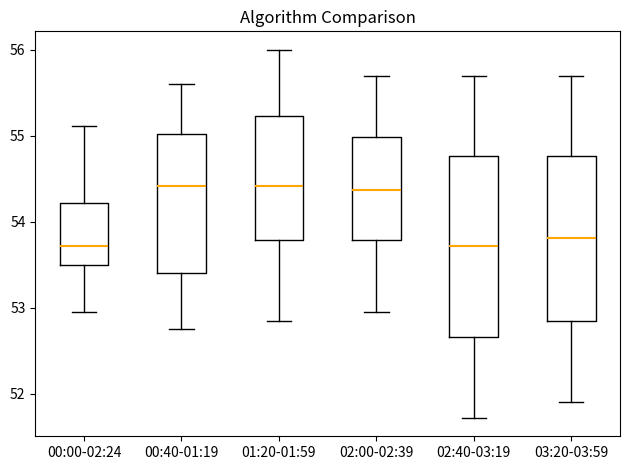

Reading left to right, transcribe this box plot: for each box, give where its median line is, the range the box spans, and where its two whiskers end, as read against the y-axis. The values are not printed on the chart, so give them approximately, as read against the axis.

00:00-02:24: median 53.7, box 53.5 to 54.2, whiskers 53.0 to 55.1
00:40-01:19: median 54.4, box 53.4 to 55.0, whiskers 52.8 to 55.6
01:20-01:59: median 54.4, box 53.8 to 55.2, whiskers 52.9 to 56.0
02:00-02:39: median 54.4, box 53.8 to 55.0, whiskers 53.0 to 55.7
02:40-03:19: median 53.7, box 52.7 to 54.8, whiskers 51.7 to 55.7
03:20-03:59: median 53.8, box 52.9 to 54.8, whiskers 51.9 to 55.7